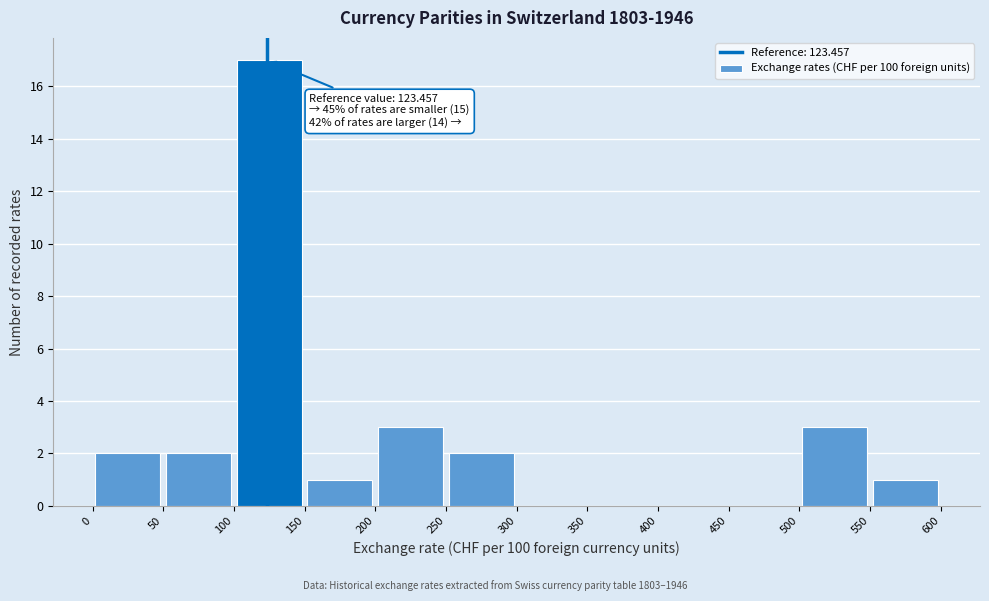

Which range on the x-axis has the tallest bar?

100 to 150